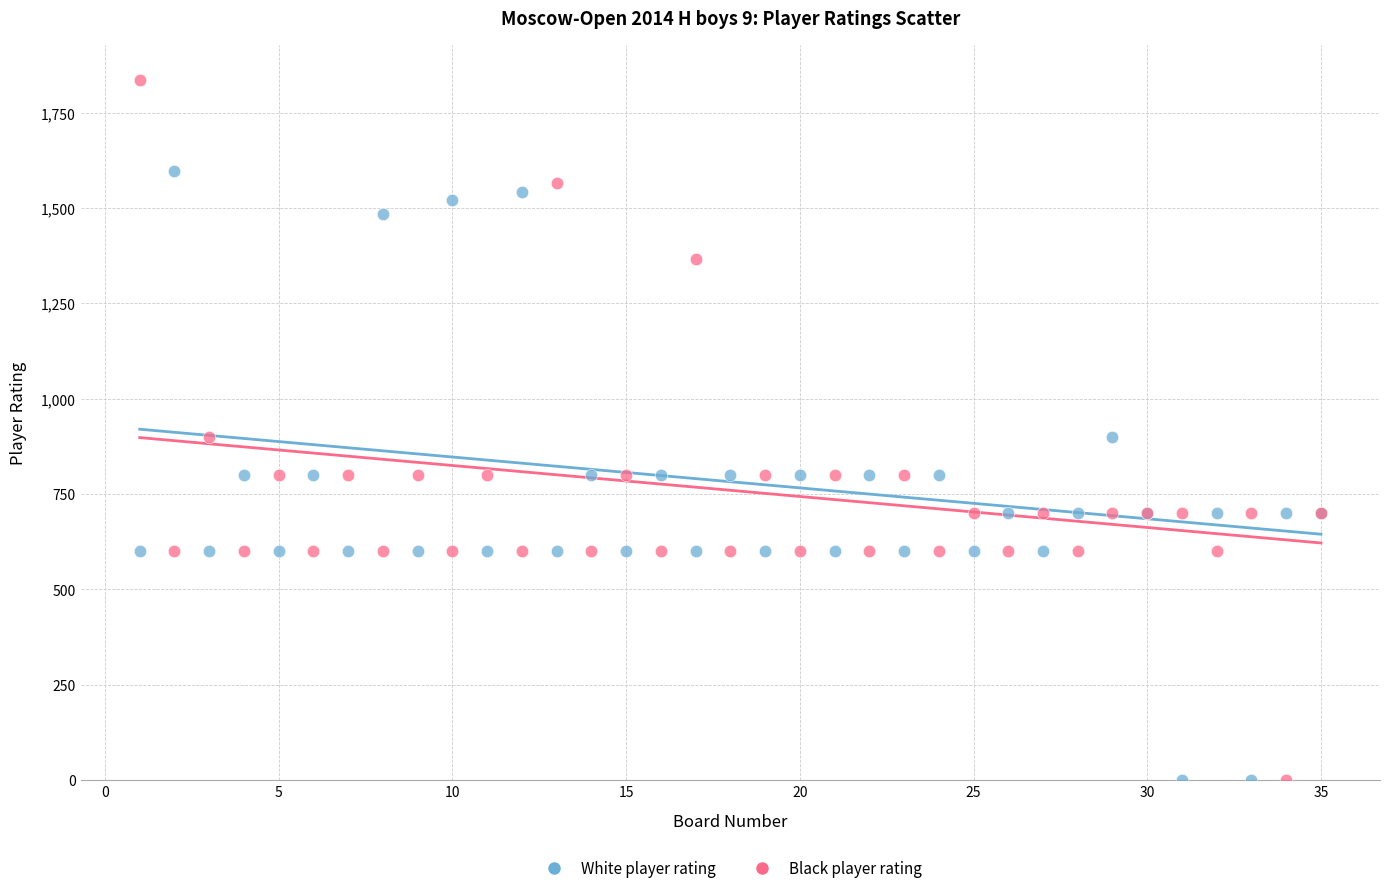

Which series contains the highest Y value?

Black player rating